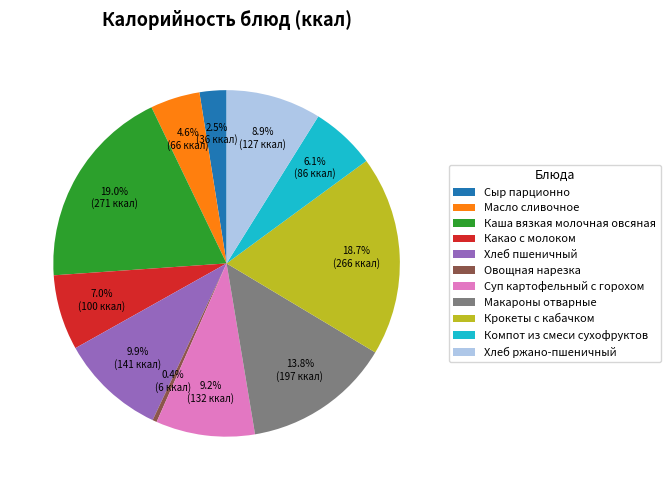

To the nearest percent, what portion does Крокеты с кабачком represent?

19%